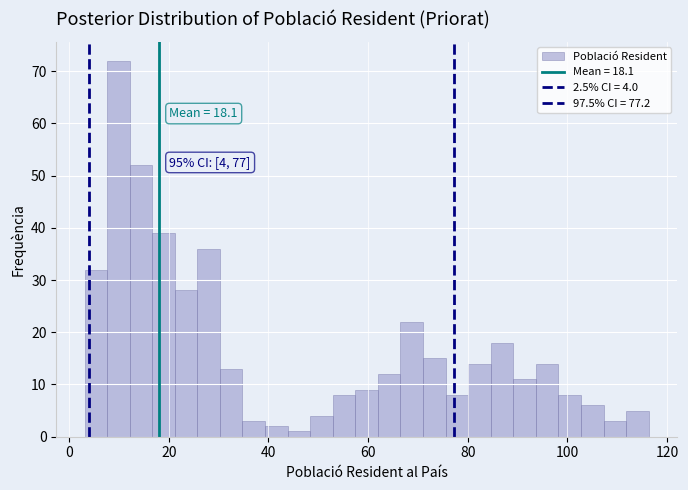

Read against the x-axis, roughly where is the centre of the tallest bar?

10